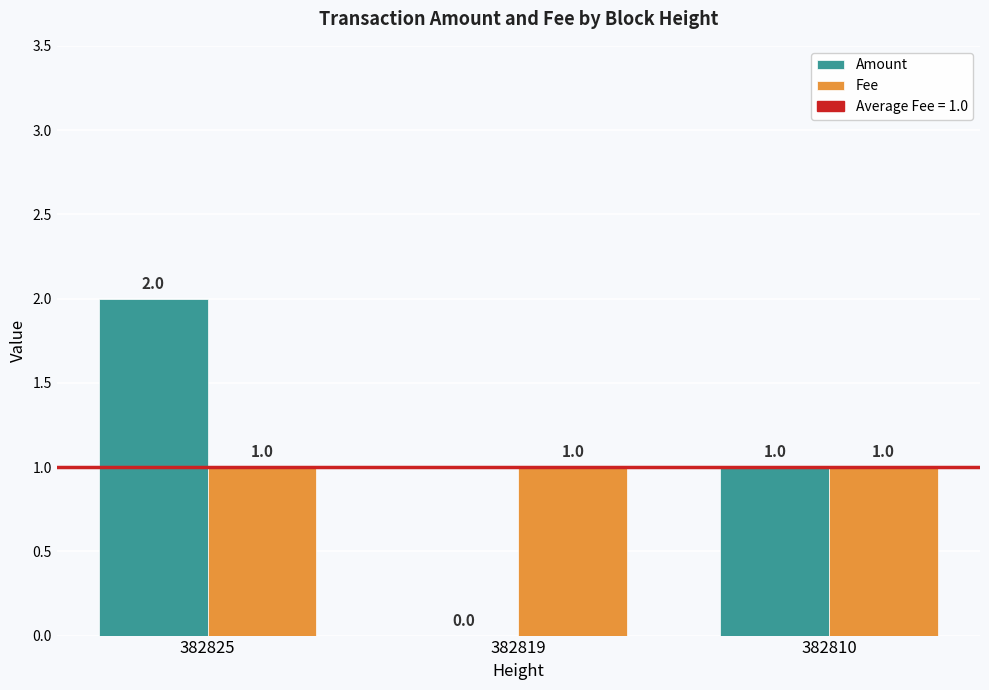

Is the value of Fee at 382819 greater than the value of Amount at 382819?

Yes